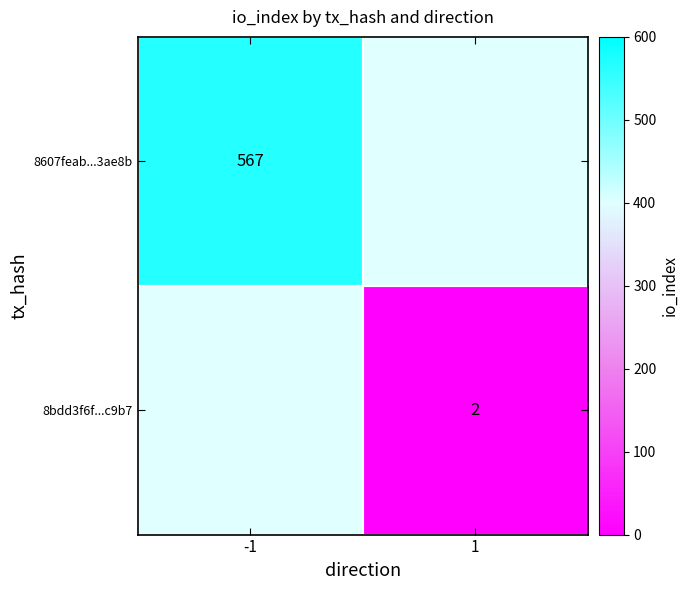

The value of 8bdd3f6f...c9b7 at 1 is 3.4. True or false?

False